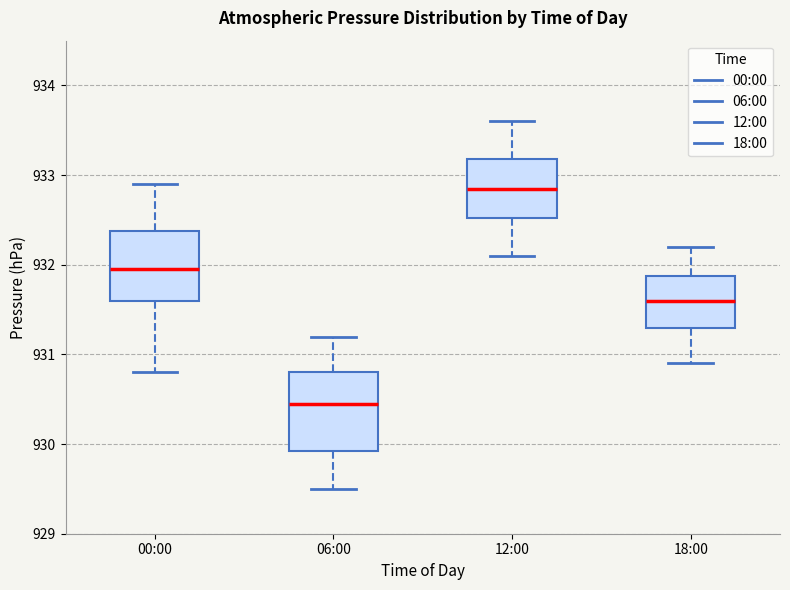

Which box has the lowest median line?

06:00